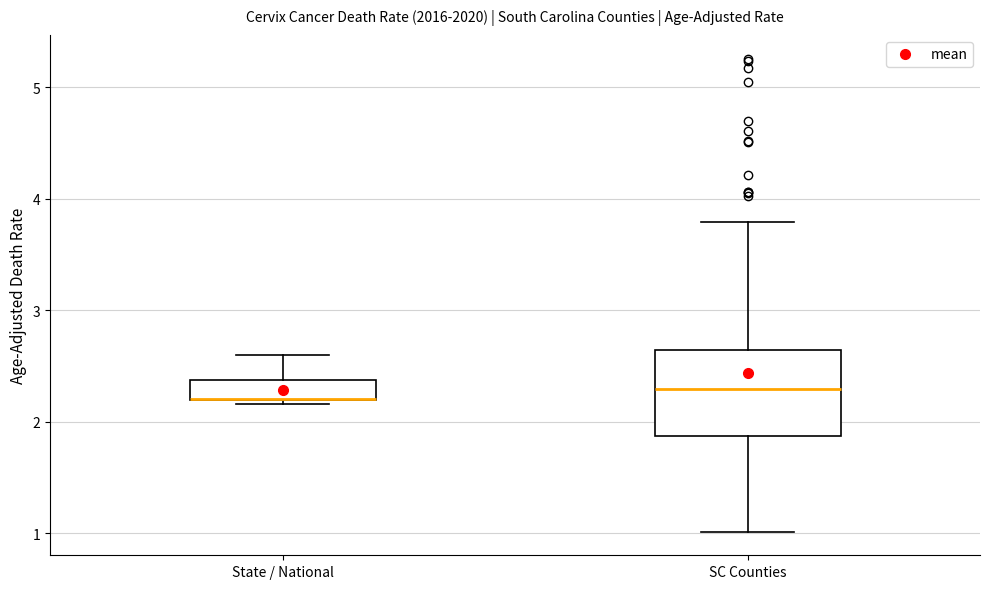

Reading left to right, transcribe this box plot: for each box, give where its median line is, the range the box spans, and where its two whiskers end, as read against the y-axis. The values are not printed on the chart, so give them approximately, as read against the axis.

State / National: median 2.2 (drawn on the box's lower edge), box 2.2 to 2.4, whiskers 2.2 (just below the box's lower edge) to 2.6
SC Counties: median 2.3, box 1.9 to 2.6, whiskers 1.0 to 3.8